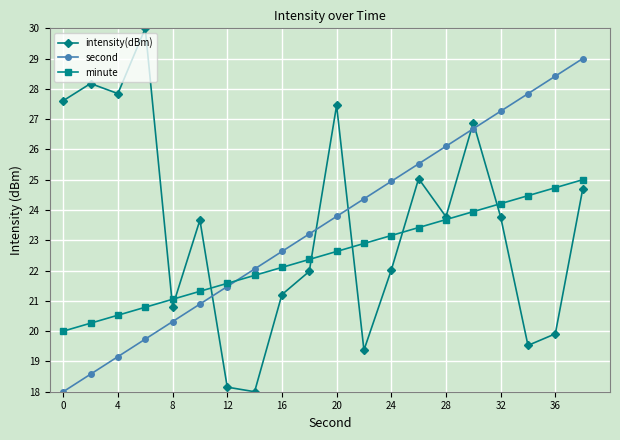

Which series has the largest range (max minus min)?

intensity(dBm)